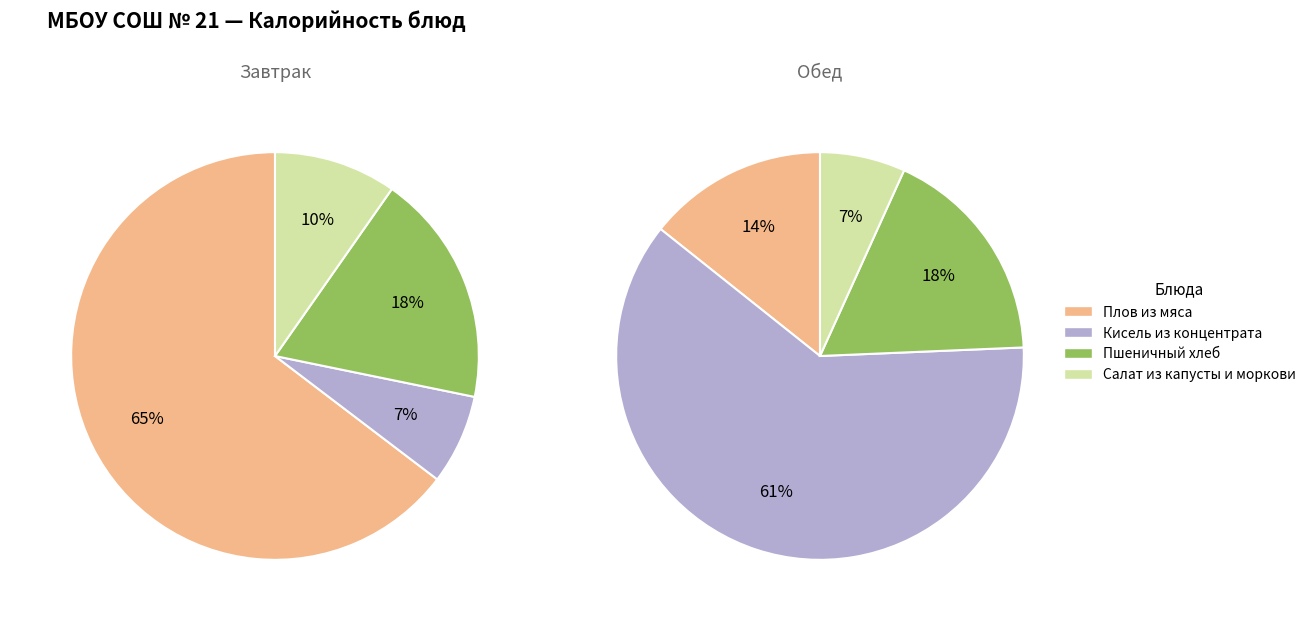

Rank the series by their average value, from lowest to highest.

Завтрак, Обед